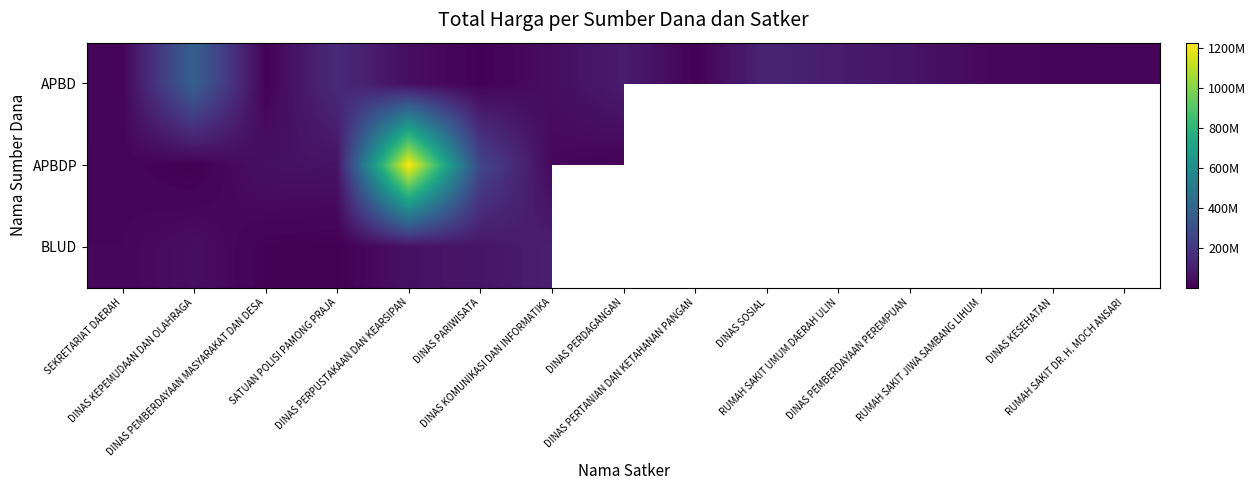

The BLUD series shows 100512601.2 at DINAS PARIWISATA. True or false?

False